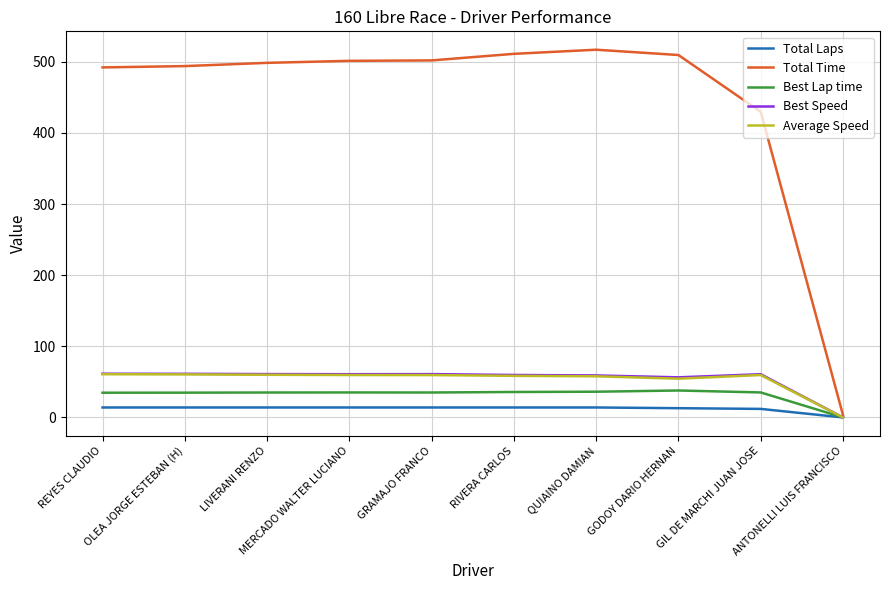

What is the greatest value displayed?

516.9